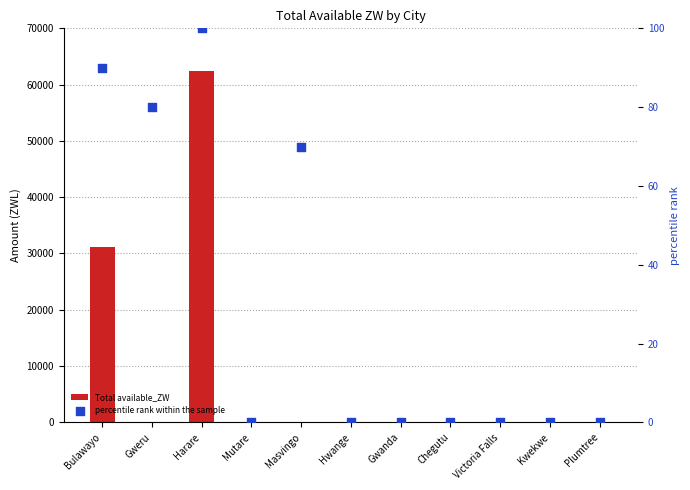

Is the value of Total available_ZW at Gwanda greater than the value of percentile rank within the sample at Harare?

No